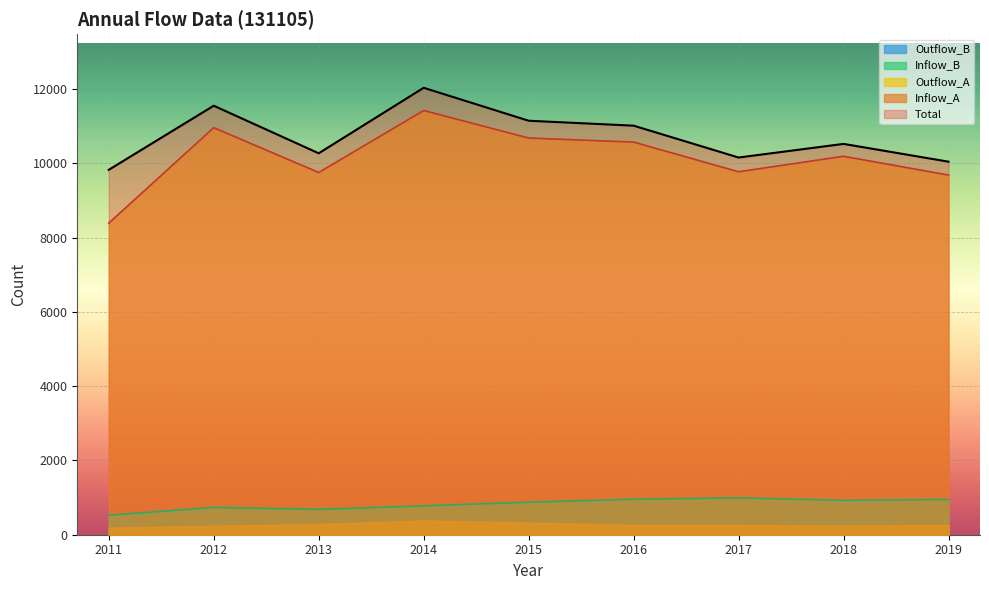

Which label corresponds to the largest value in the chart?

2014